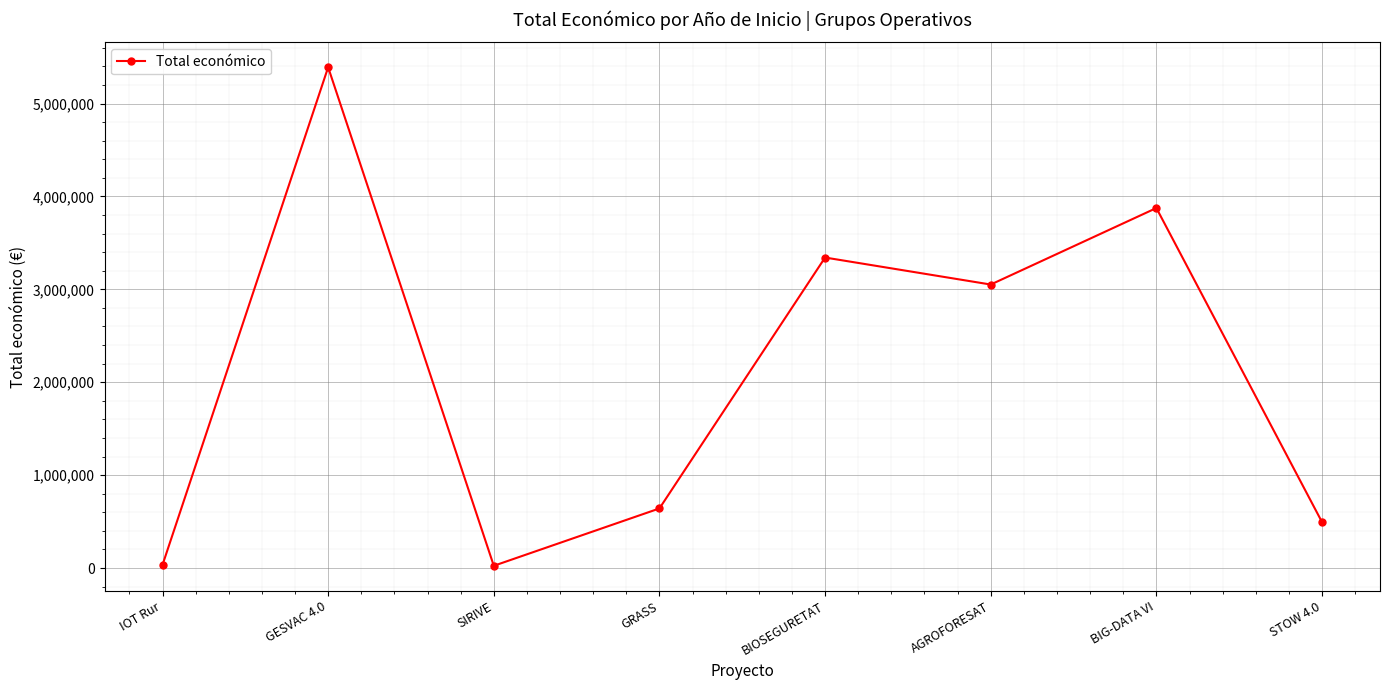

What is the average value?

2106556